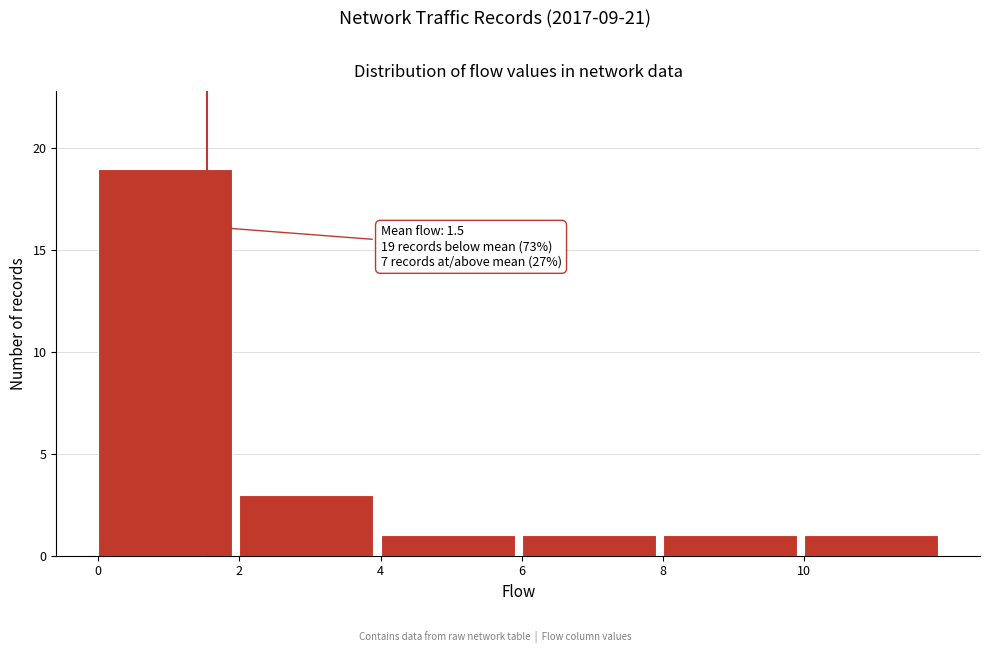

Over which range of the x-axis is the bar tallest?

0 to 2